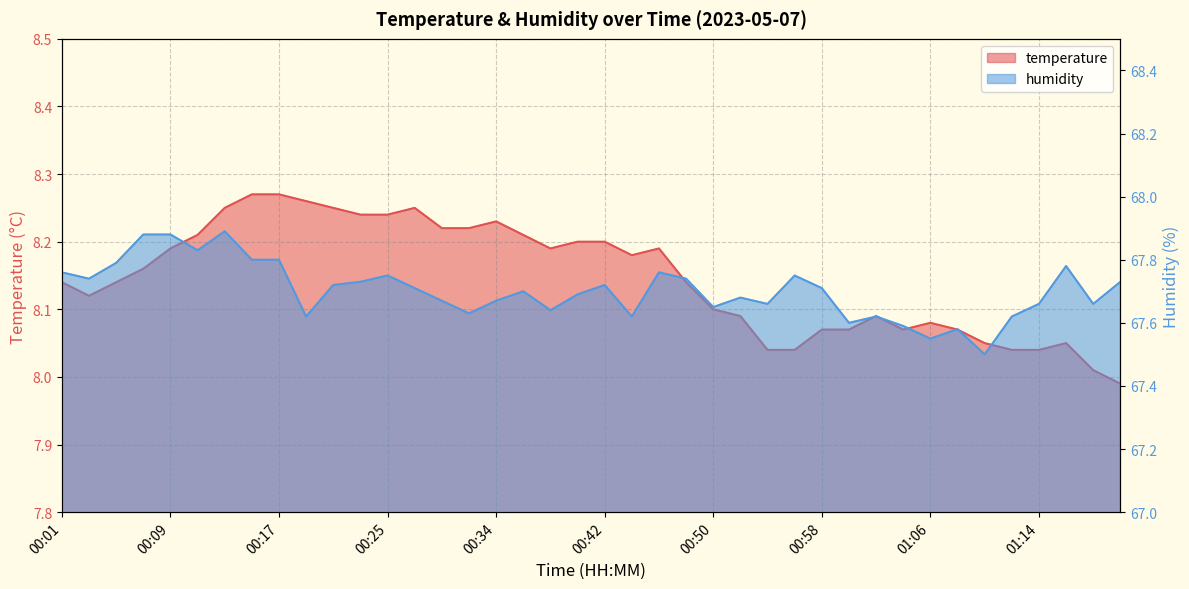

List the series in order of their overall mean, highest first.

humidity, temperature